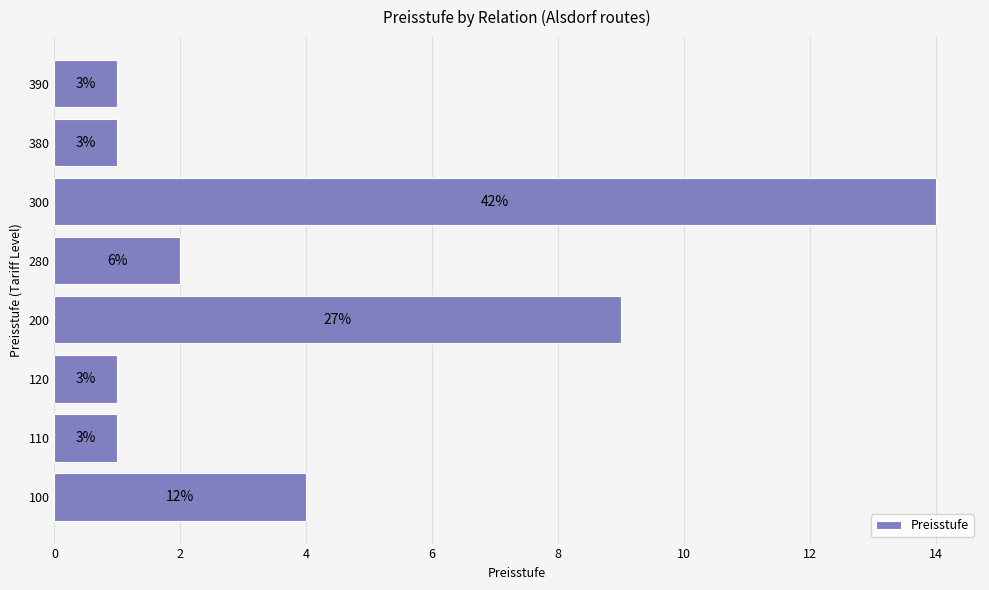

How many bars are there in total?

8